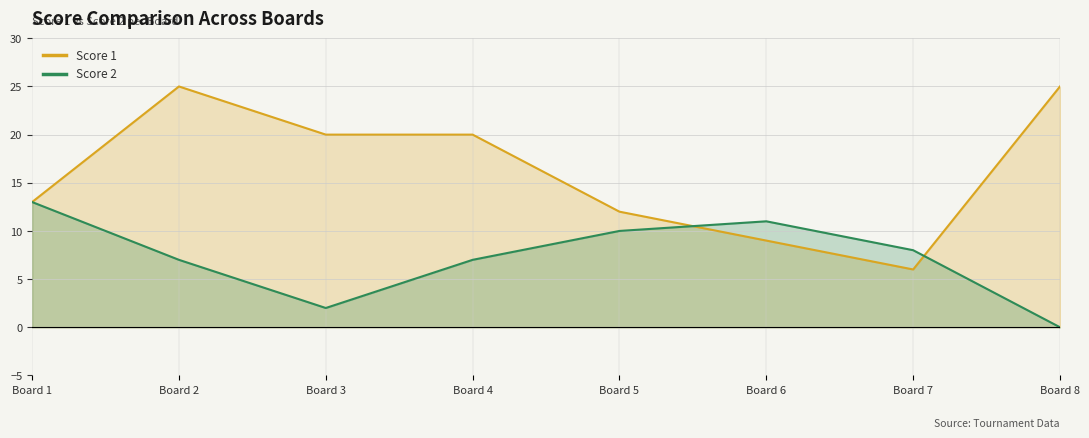

Where does the Score 1 series first go above 20?

Board 2